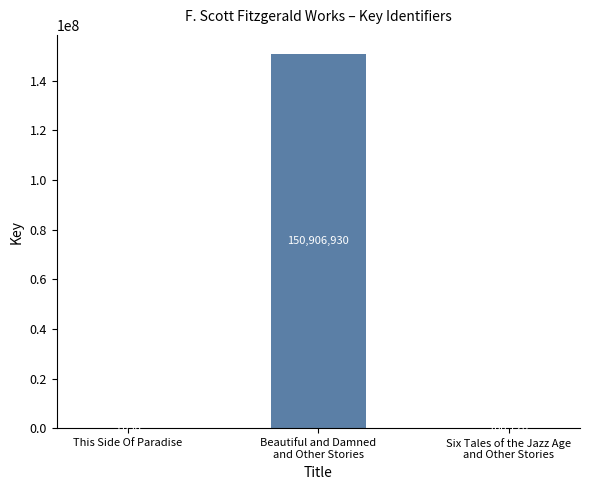

What is the sum of all values?

151072706